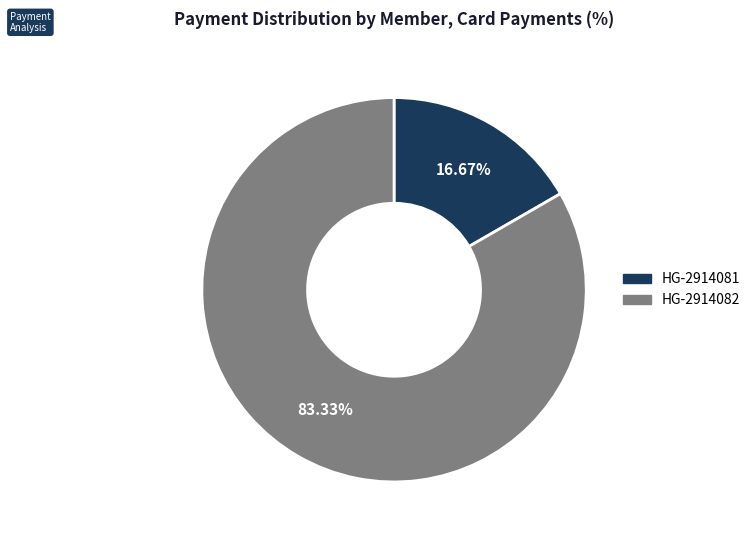

Does HG-2914081 represent more than half of the total?

No